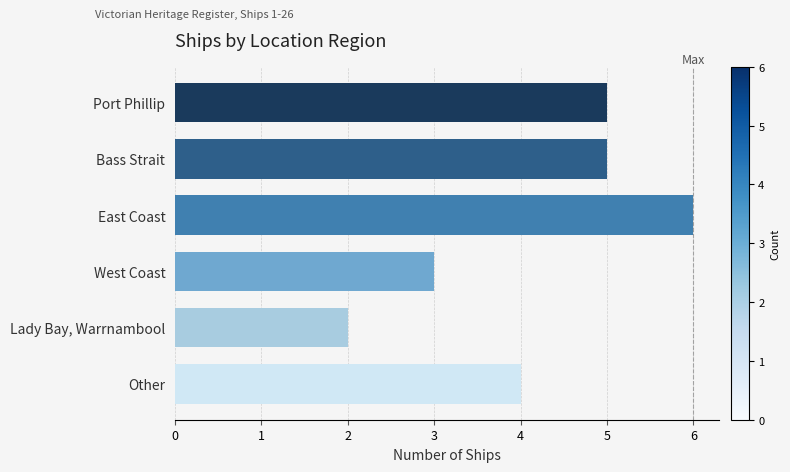

What is the change in value from Bass Strait to Lady Bay, Warrnambool?

-3